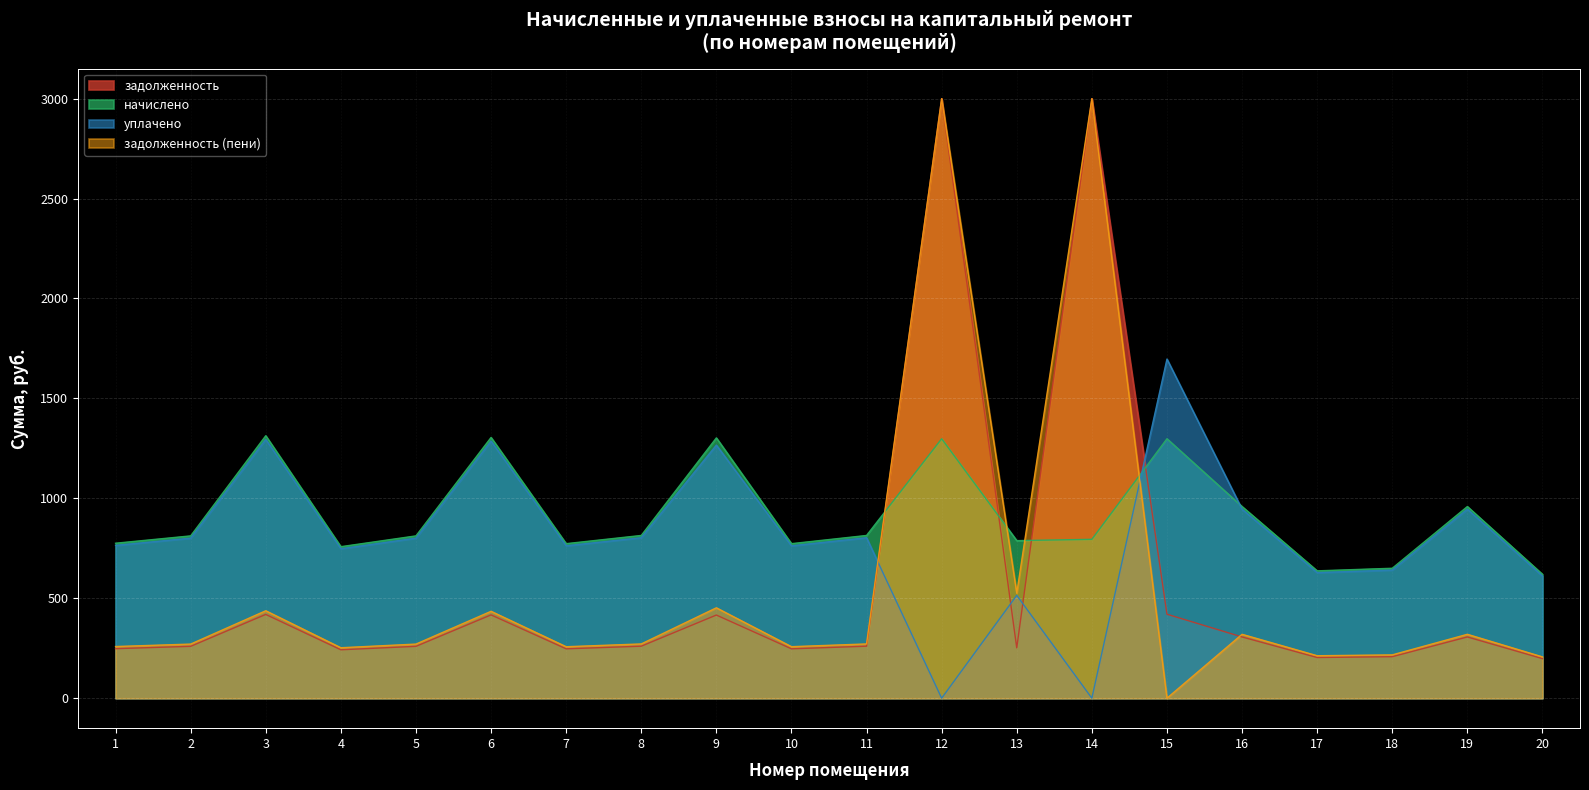

The value of начислено at 6 is 1975.3. True or false?

False